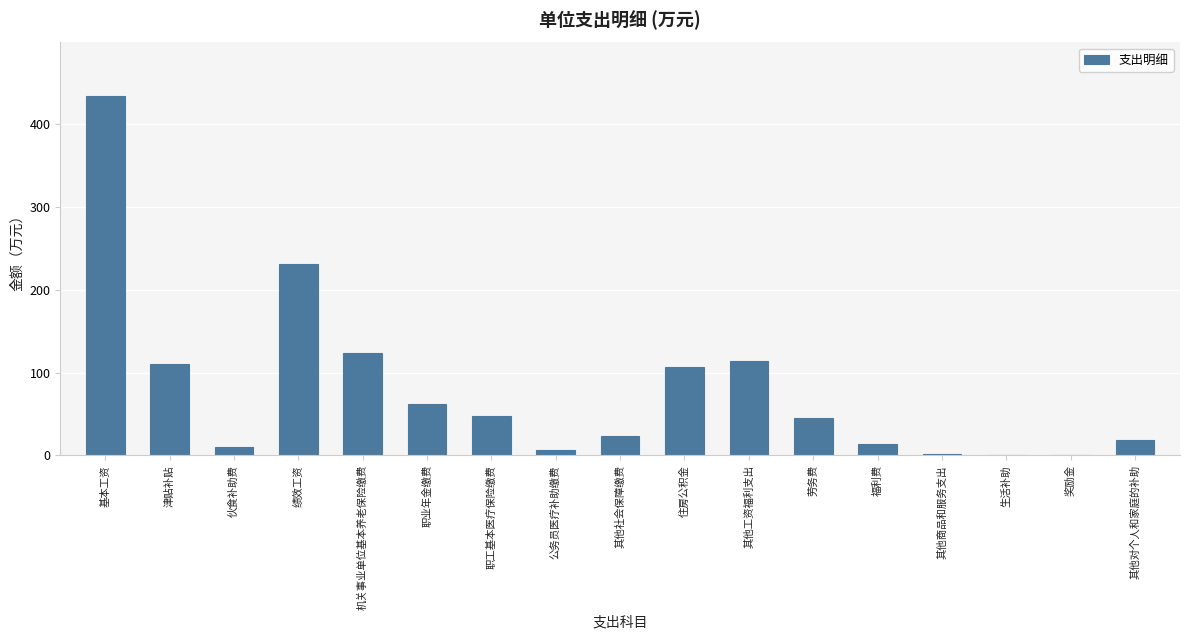

Which has a higher value, 职业年金缴费 or 基本工资?

基本工资